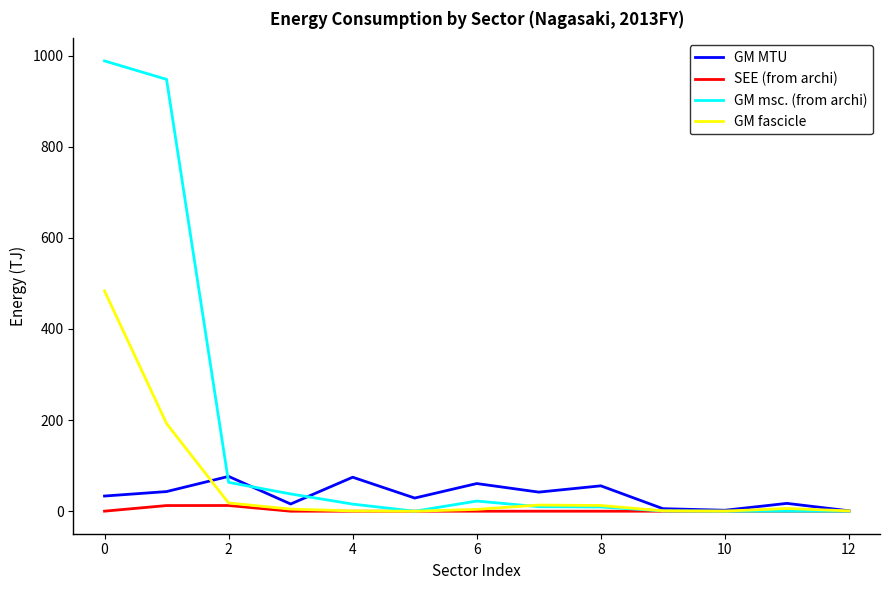

Which series has the largest total across all categories?

GM msc. (from archi)